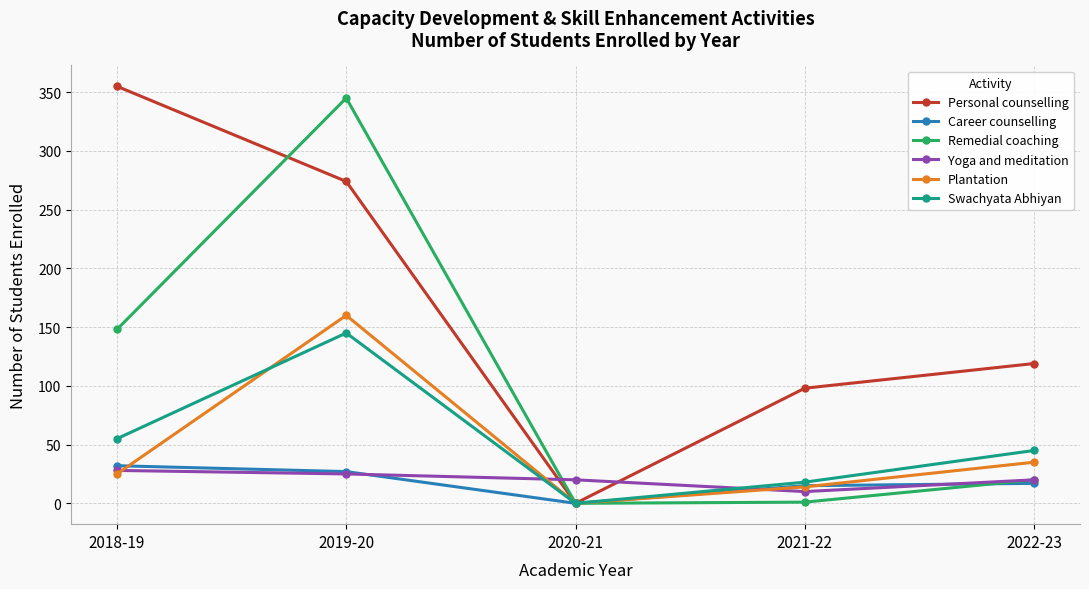

Is it true that Personal counselling equals 0 at 2020-21?

True